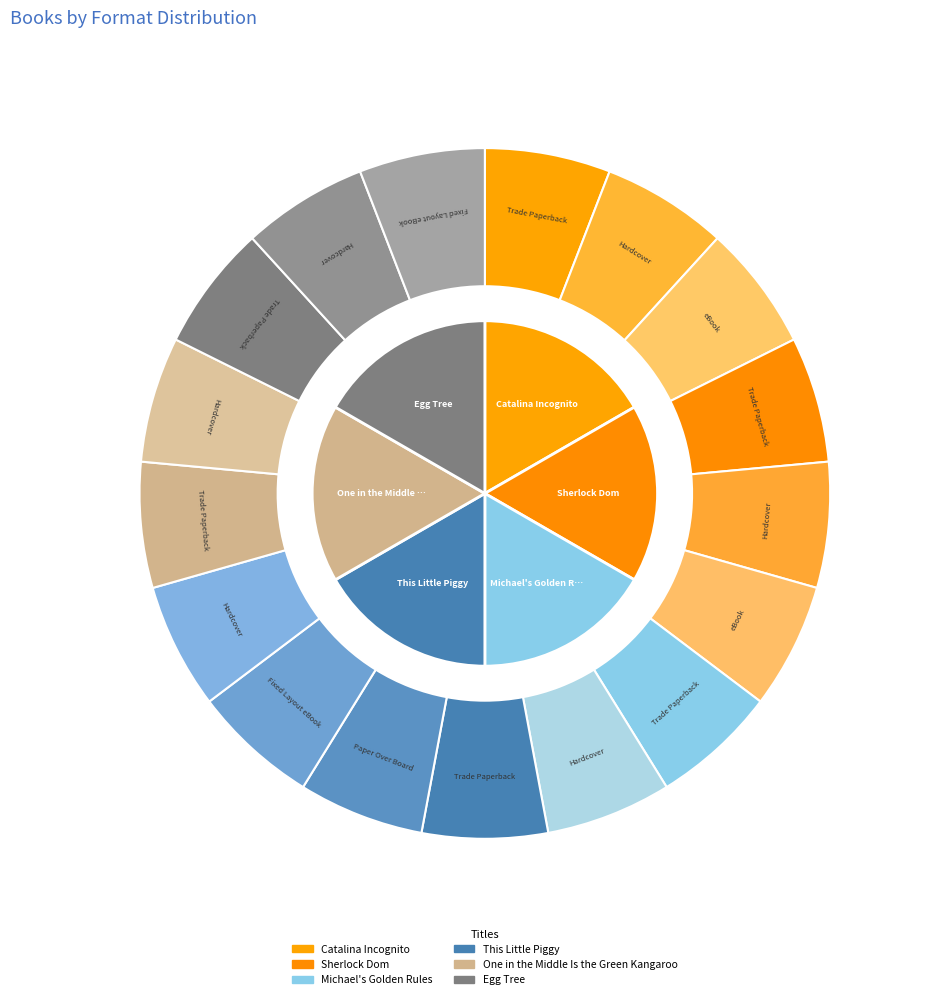

Which category has the smallest portion of the pie?

One in the Middle Is the Green Kangaroo